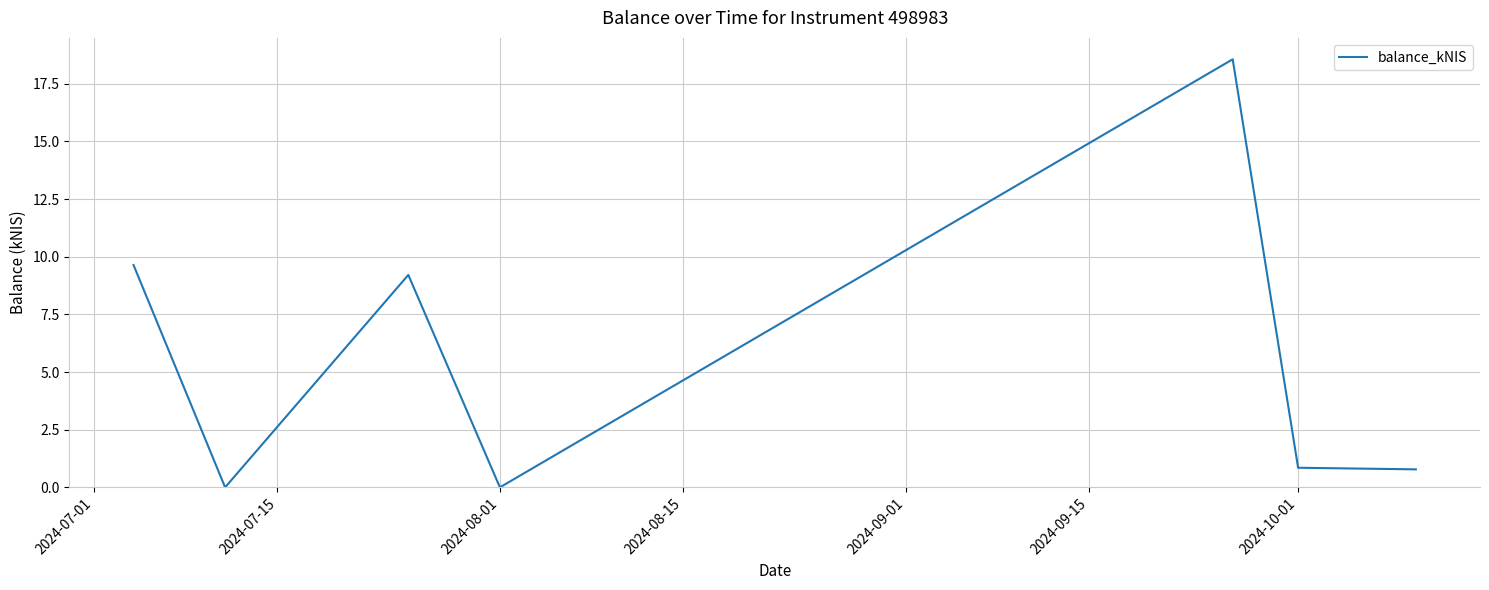

What is the maximum value shown in the chart?

18.6